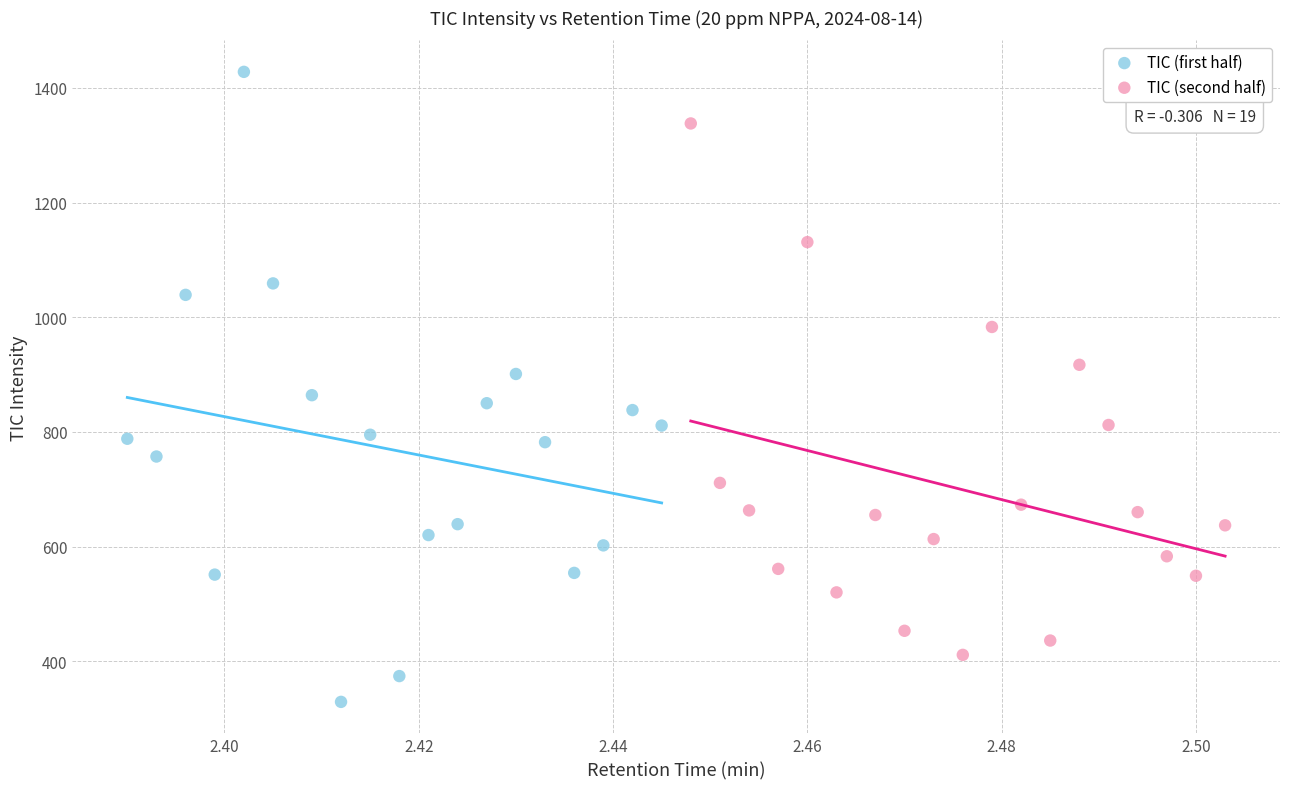

Which series contains the highest Y value?

TIC (first half)